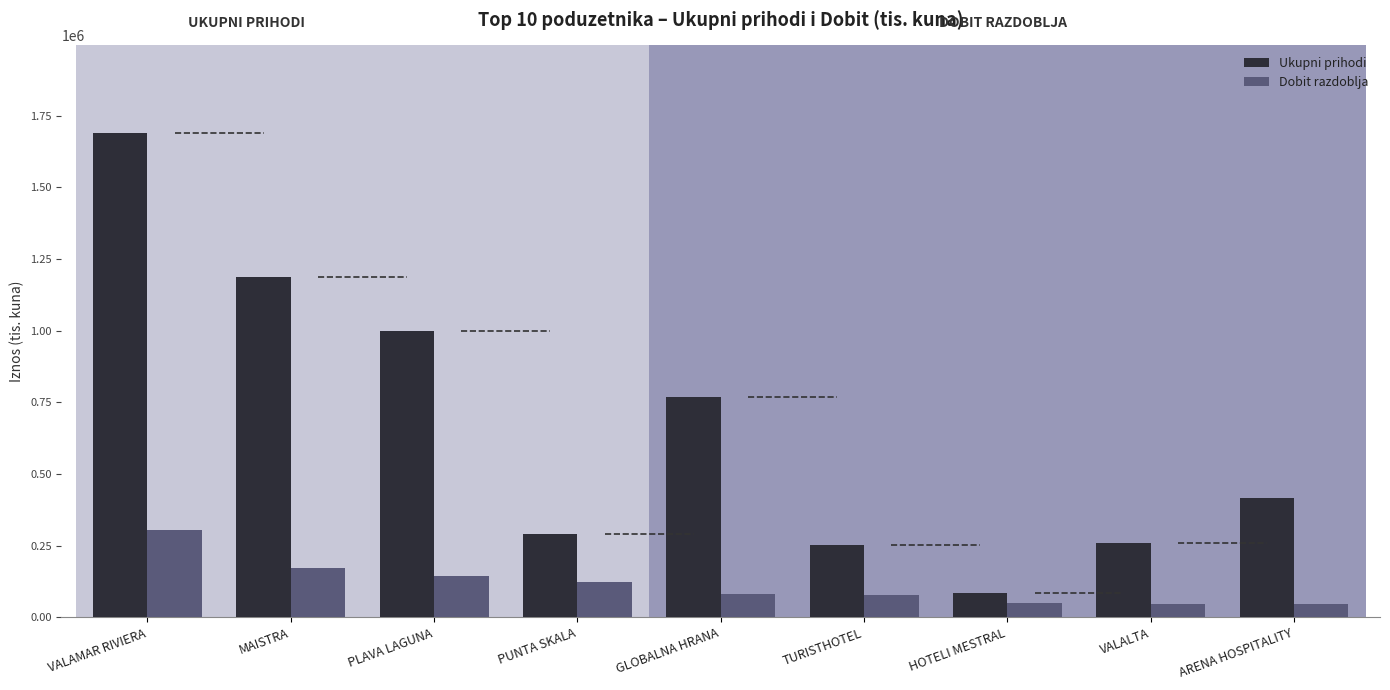

The value of Ukupni prihodi at MAISTRA is 768886.4. True or false?

False